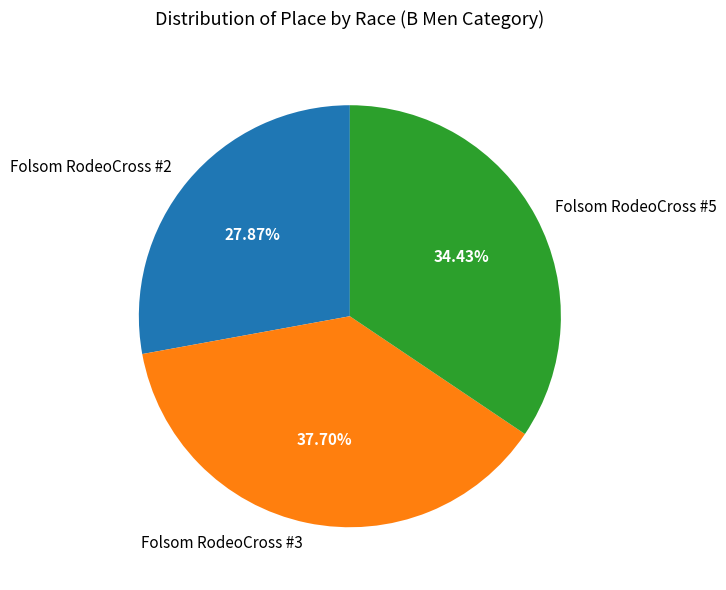

Combined, what portion of the pie is Folsom RodeoCross #3 and Folsom RodeoCross #5?

72.1%